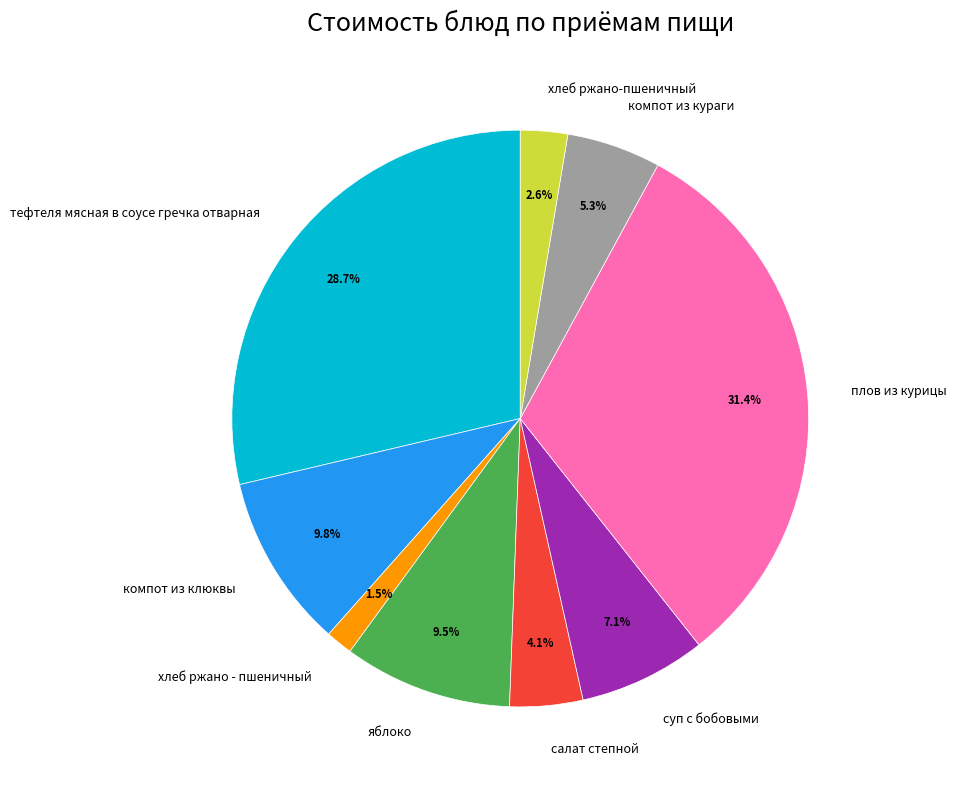

To the nearest percent, what is the difference between the largest and smallest slice percentages?

30%